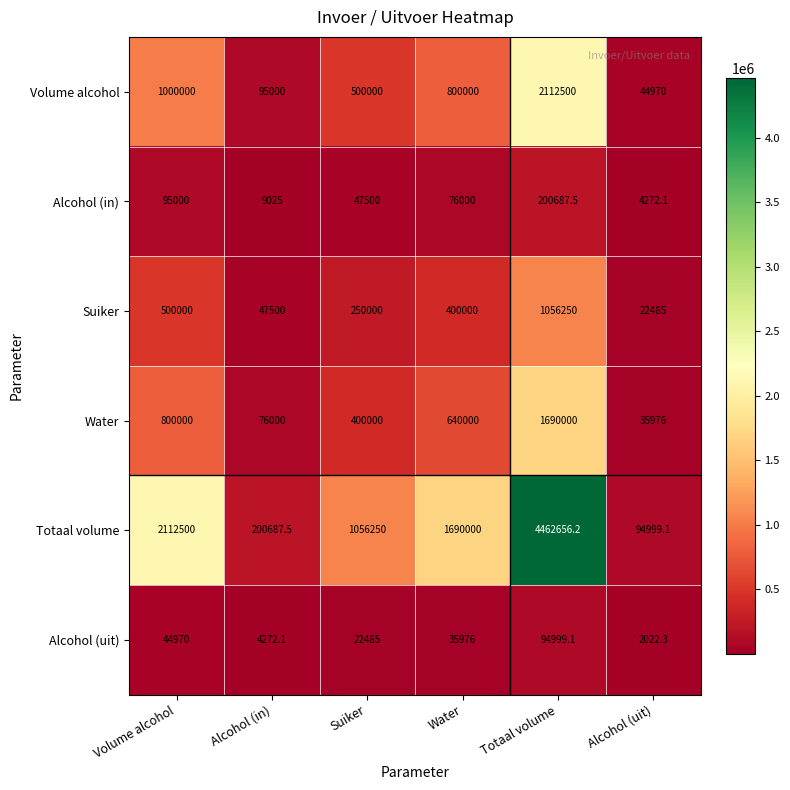

Rank the series at Volume alcohol from lowest to highest value.

Alcohol (uit), Alcohol (in), Suiker, Water, Volume alcohol, Totaal volume